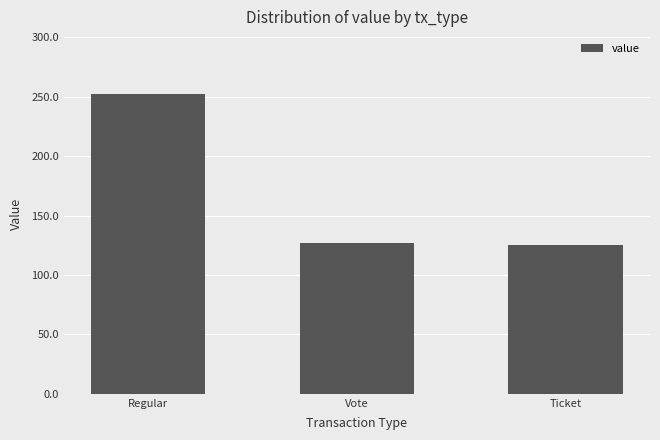

What is the sum of all values?

504.3